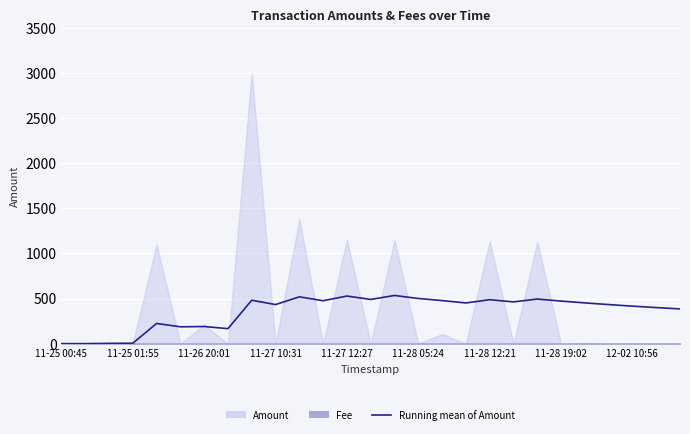

What is the sum of all values?

9658.0